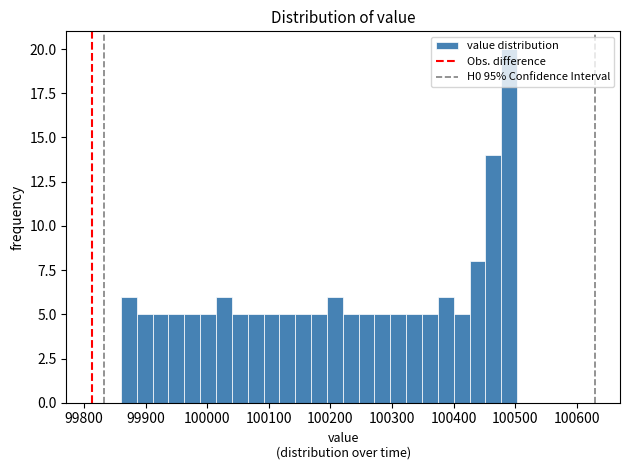

Around what value on the x-axis is the tallest bar? Give the approximate position of its centre, as read against the axis.

100490